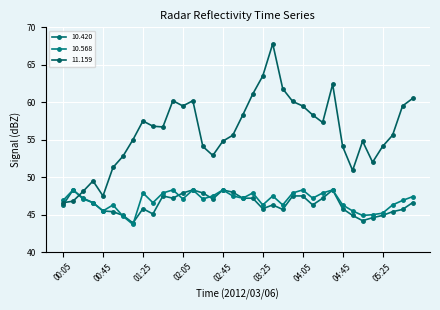

Reading left to right, extract all data points from this chart.

10.420: 46.3	48.3	47.2	46.6	45.5	45.4	44.9	43.9	45.8	45.1	47.5	47.2	47.9	48.3	47.9	47.1	48.3	48.0	47.2	47.2	45.8	46.3	45.7	47.5	47.5	46.3	47.2	48.3	45.8	44.9	44.2	44.6	44.9	45.4	45.7	46.6
10.568: 46.9	48.3	47.1	46.6	45.5	46.3	44.8	43.7	47.9	46.6	47.9	48.3	47.1	48.3	47.1	47.5	48.3	47.5	47.2	47.9	46.3	47.5	46.3	47.9	48.3	47.2	47.9	48.3	46.3	45.5	44.9	45.0	45.2	46.3	46.9	47.4
11.159: 46.6	46.8	48.1	49.5	47.5	51.3	52.8	55.0	57.5	56.8	56.7	60.2	59.5	60.2	54.1	52.9	54.8	55.6	58.3	61.1	63.5	67.8	61.8	60.1	59.5	58.3	57.3	62.4	54.1	50.9	54.8	52.0	54.1	55.6	59.5	60.5